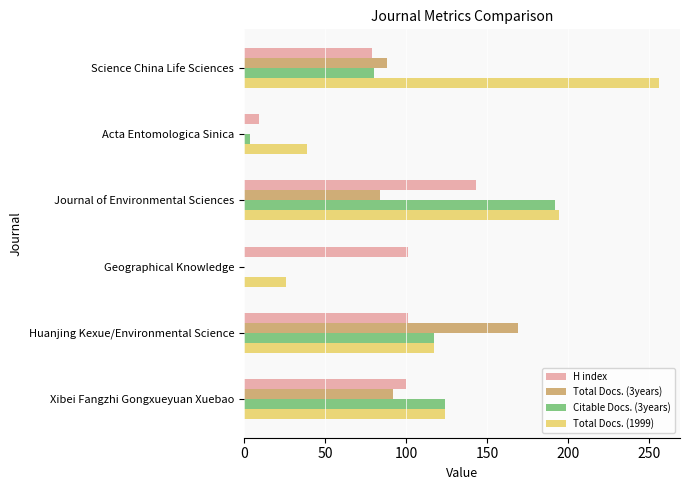

The H index series shows 101 at Geographical Knowledge. True or false?

True